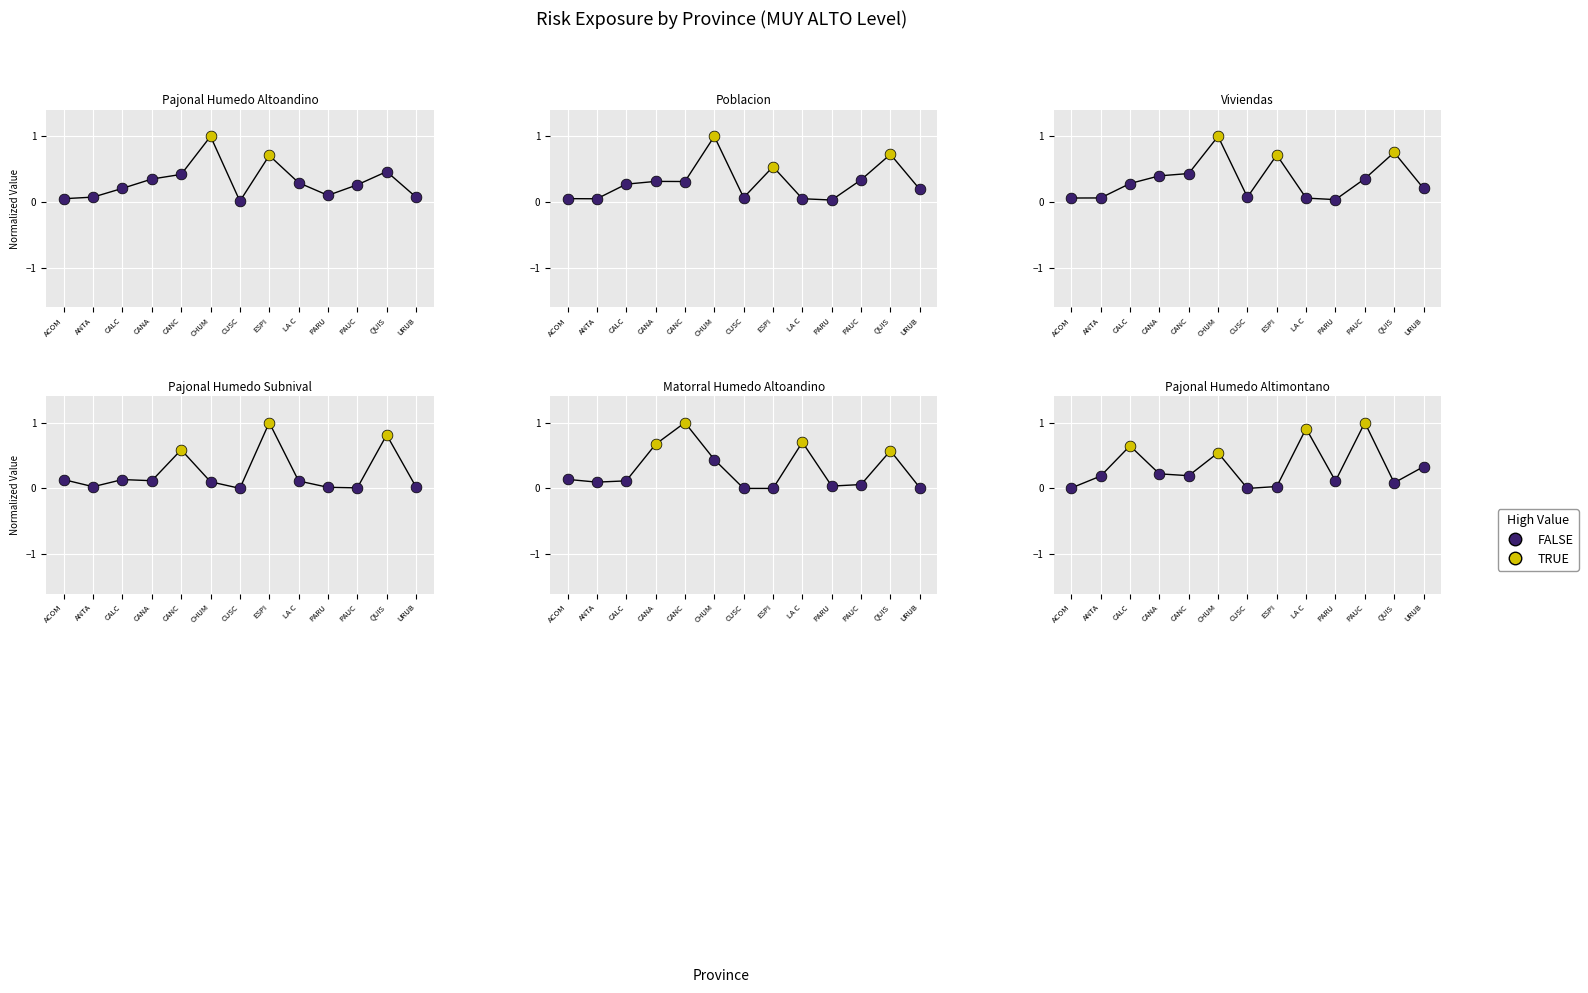

At how many categories does at least one series exceed 0?

13